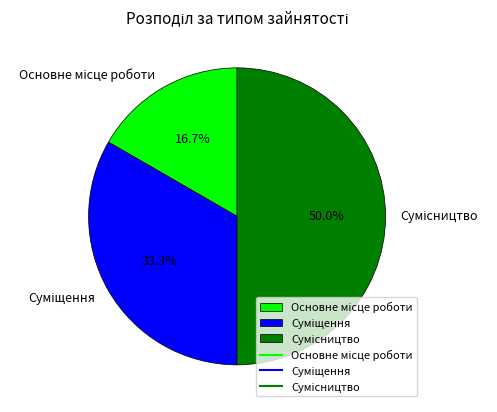

Combined, do Сумісництво and Суміщення account for over 50%?

Yes